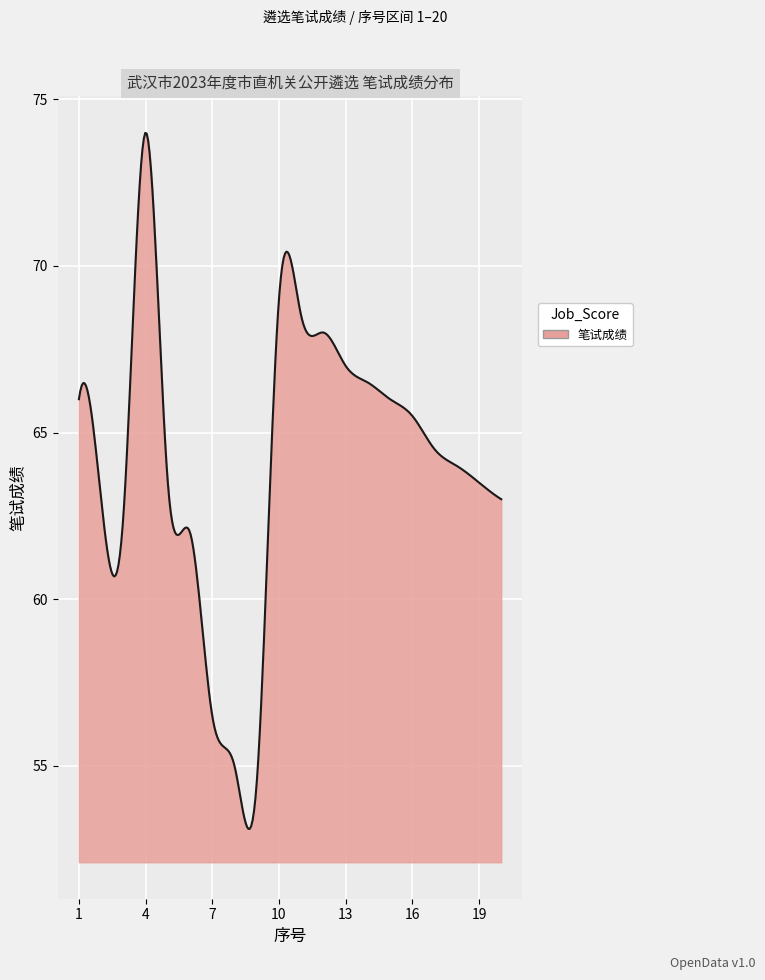

What is the smallest value displayed?

53.1